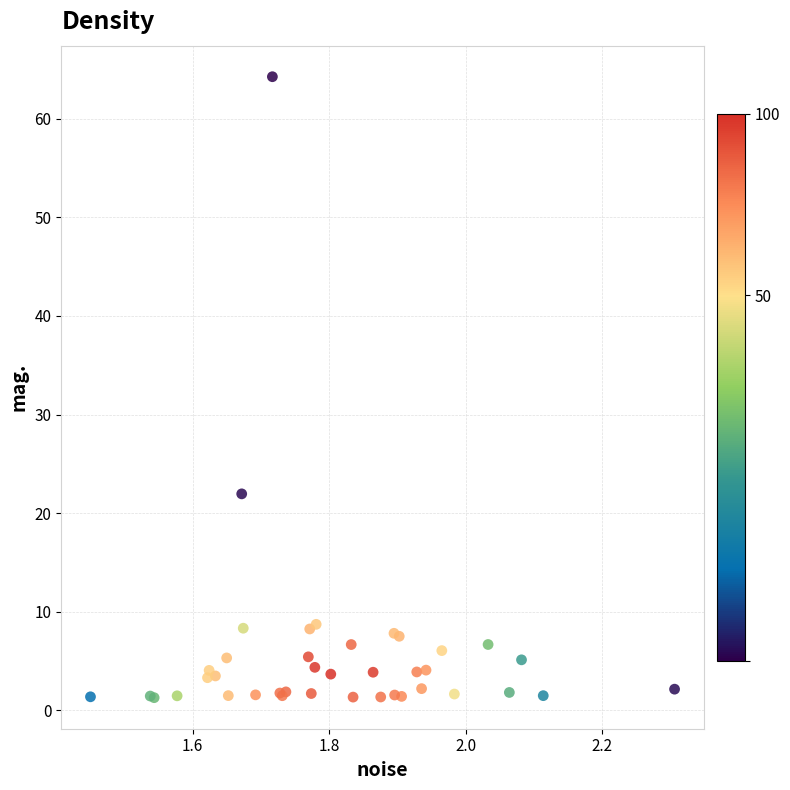

What Y value in the scatter plot is closest to 32?

22.0